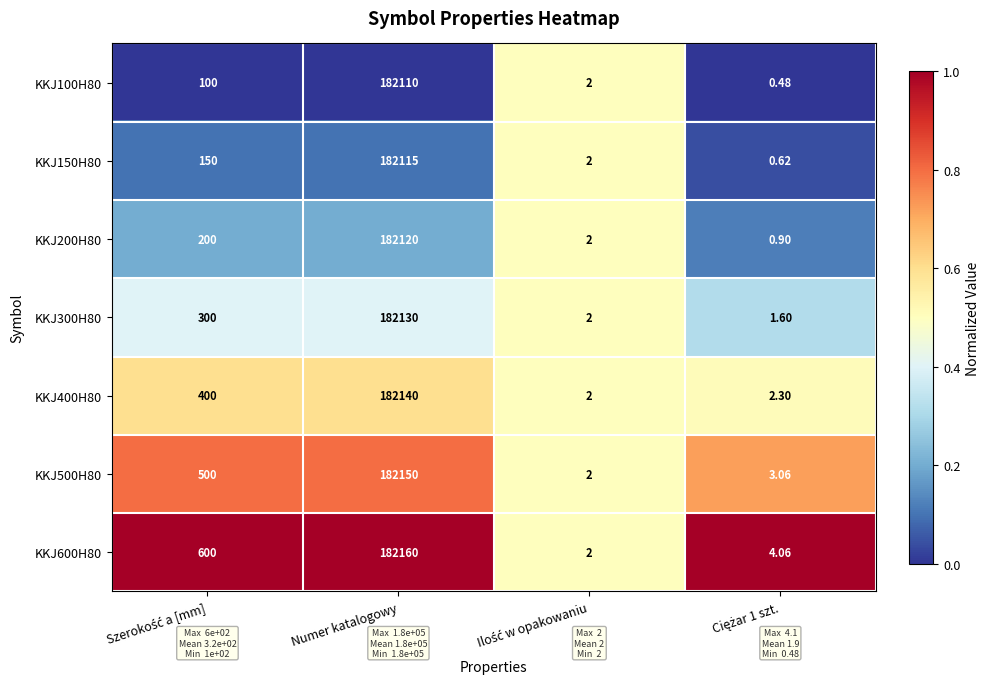

At which category does the chart reach its peak across all series?

Numer katalogowy